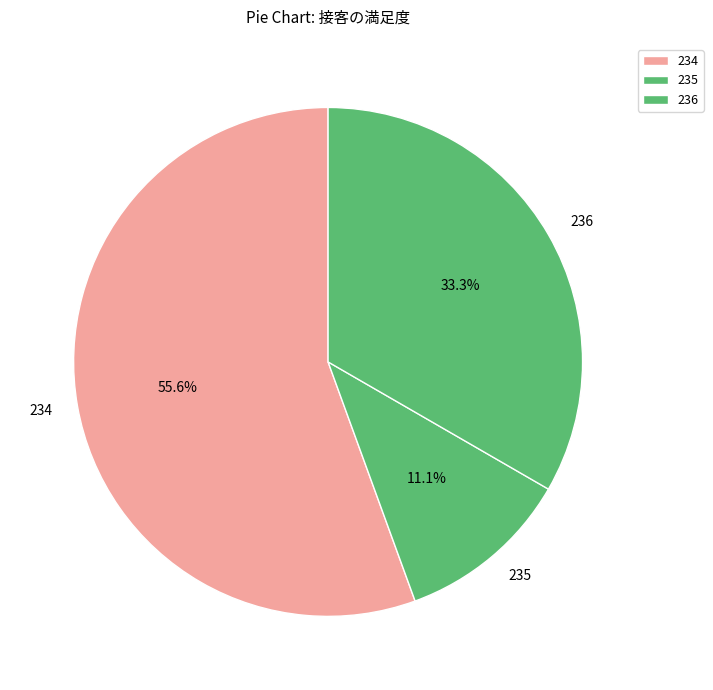

Rank the categories by value from highest to lowest.

234, 236, 235